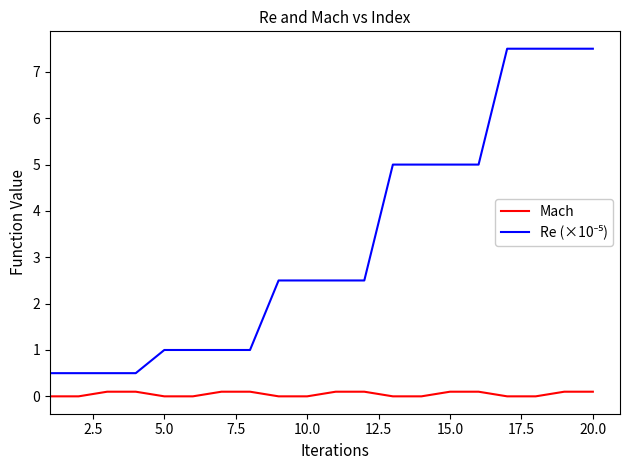

What is the greatest value displayed?

7.5